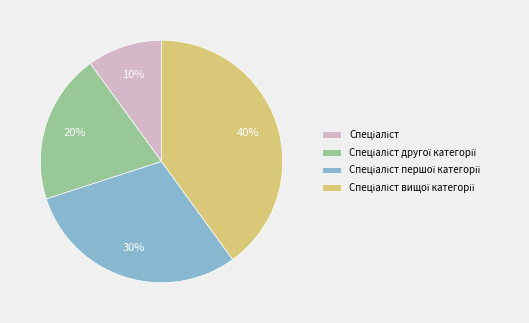

Is there a majority slice in this chart?

No